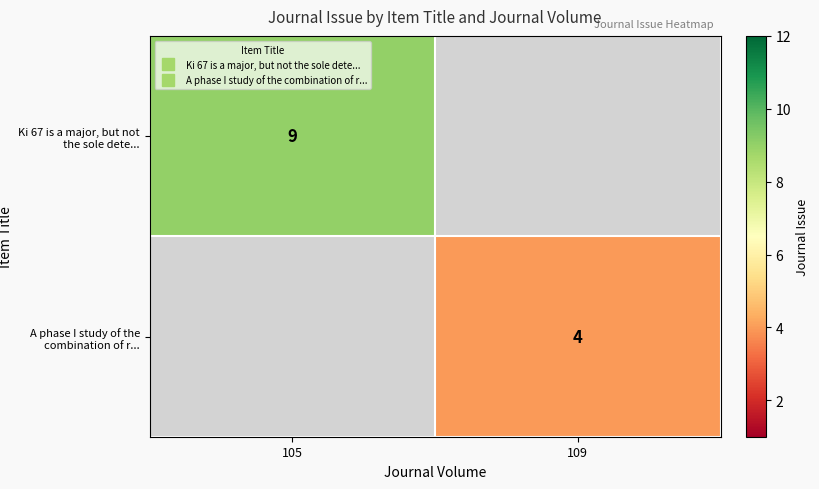

What is the sum of the Ki 67 is a major, but not the sole dete... values at 105 and 109?

9